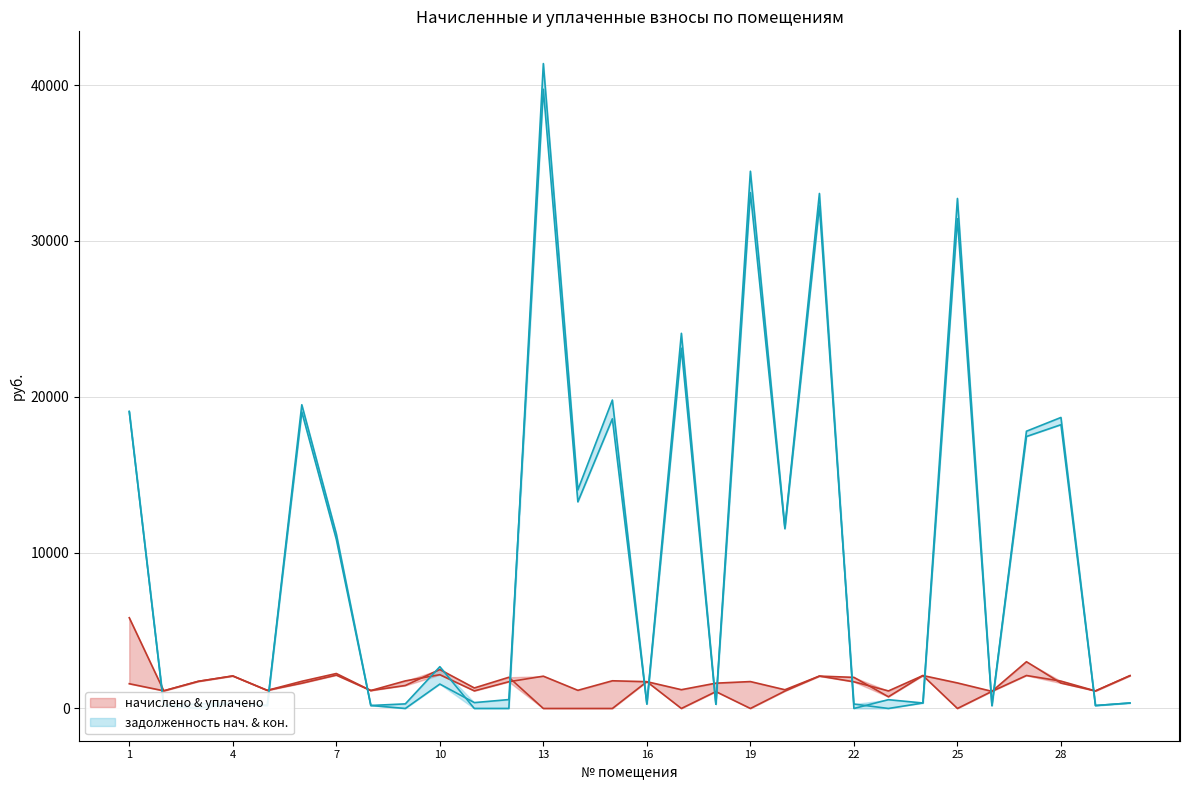

What is the total value across all series at 23?

2440.8